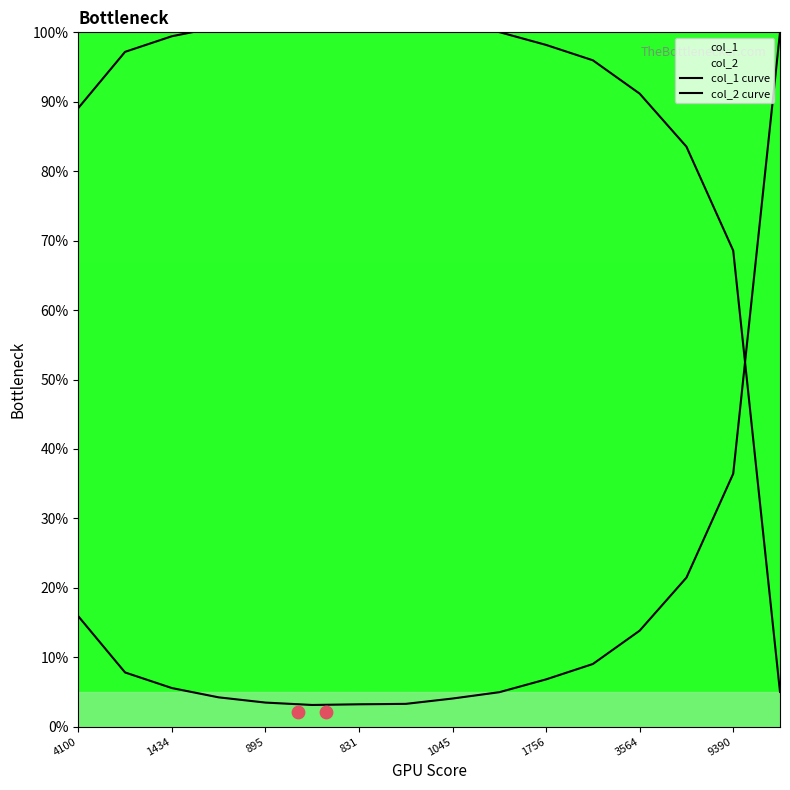

Which series contains the lowest Y value?

col_1 curve